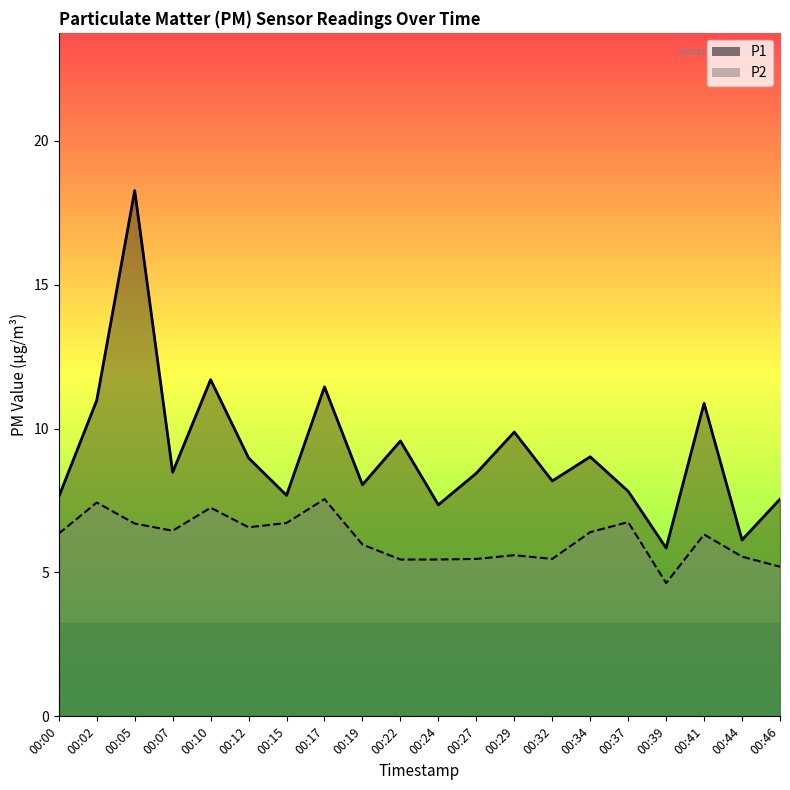

At 00:39, list the series in order from smallest to largest.

P2, P1